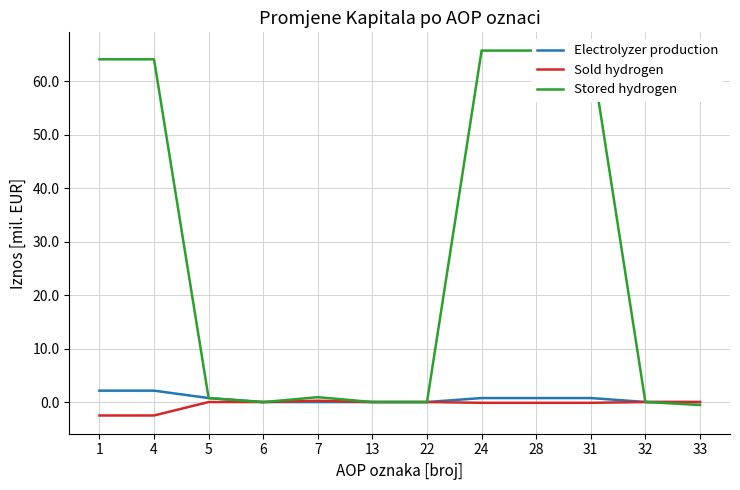

Which series changed the most between 31 and 32?

Stored hydrogen